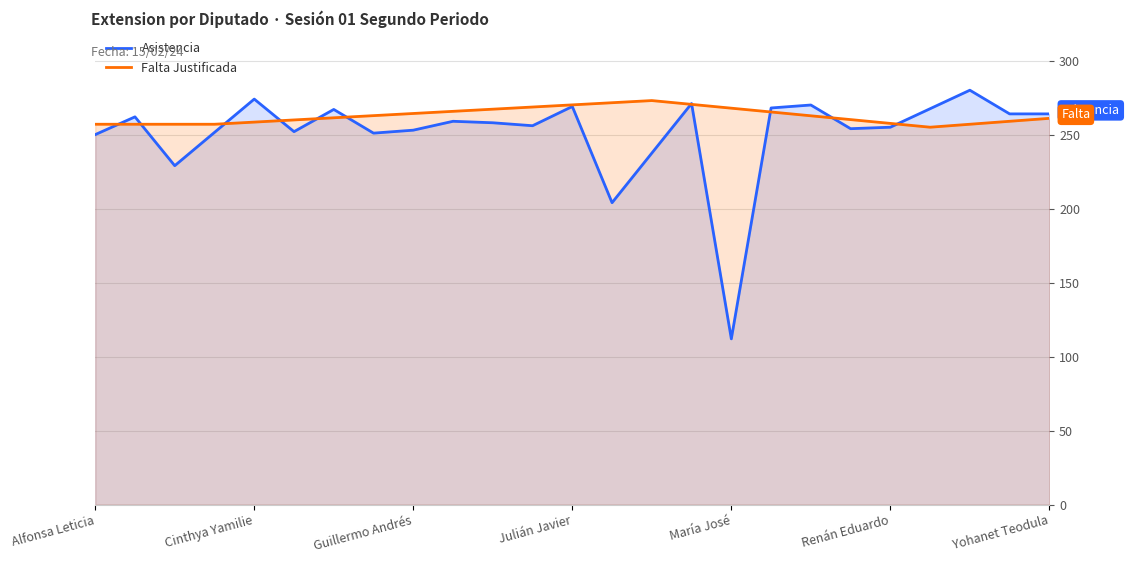

What is the total value across all series at Julián Javier?

539.1